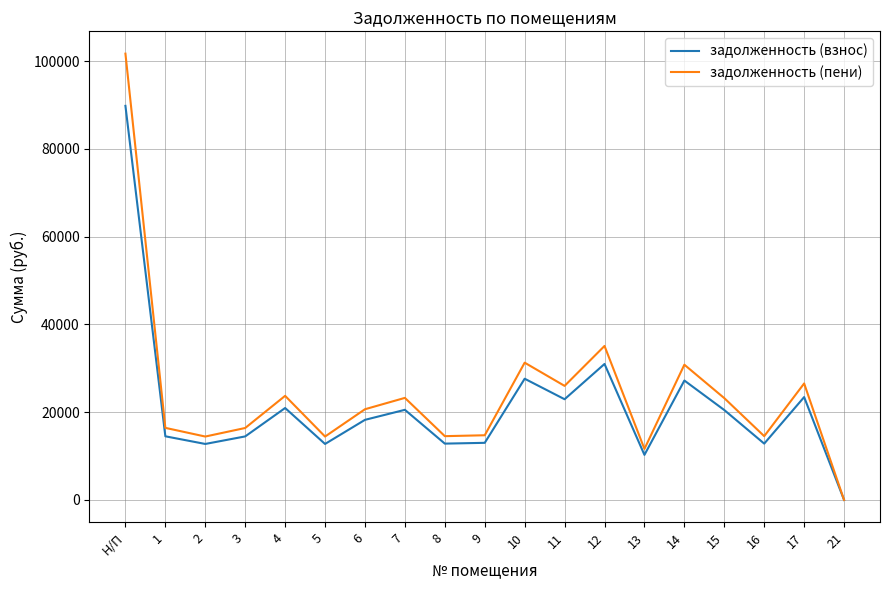

Which series has the widest spread of values?

задолженность (пени)